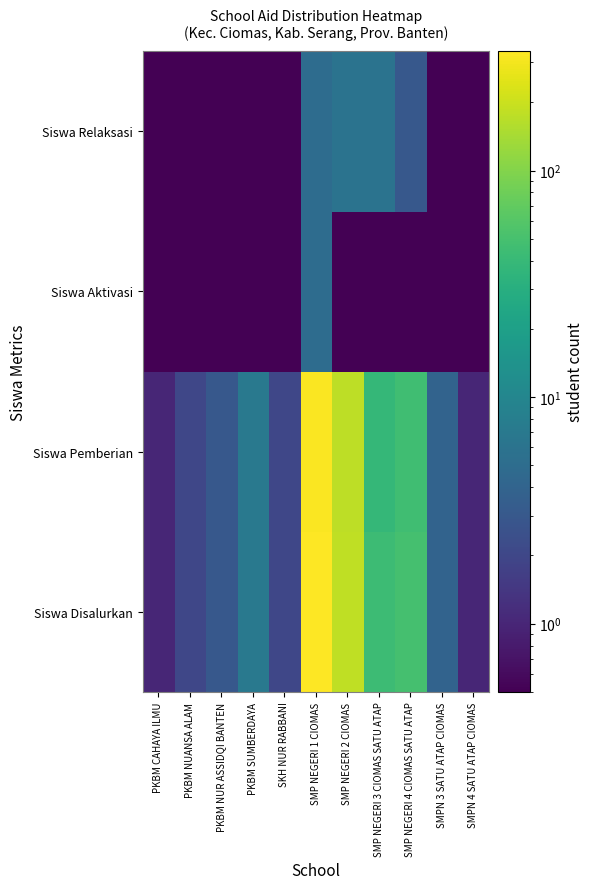

Reading left to right, what are all the values shown in this chart?

Siswa Disalurkan: PKBM CAHAYA ILMU=1.0	PKBM NUANSA ALAM=2.0	PKBM NUR ASSIDQI BANTEN=3.0	PKBM SUMBERDAYA=7.0	SKH NUR RABBANI=2.0	SMP NEGERI 1 CIOMAS=337.0	SMP NEGERI 2 CIOMAS=180.0	SMP NEGERI 3 CIOMAS SATU ATAP=44.0	SMP NEGERI 4 CIOMAS SATU ATAP=49.0	SMPN 3 SATU ATAP CIOMAS=4.0	SMPN 4 SATU ATAP CIOMAS=1.0
Siswa Pemberian: PKBM CAHAYA ILMU=1.0	PKBM NUANSA ALAM=2.0	PKBM NUR ASSIDQI BANTEN=3.0	PKBM SUMBERDAYA=7.0	SKH NUR RABBANI=2.0	SMP NEGERI 1 CIOMAS=327.0	SMP NEGERI 2 CIOMAS=174.0	SMP NEGERI 3 CIOMAS SATU ATAP=38.0	SMP NEGERI 4 CIOMAS SATU ATAP=46.0	SMPN 3 SATU ATAP CIOMAS=4.0	SMPN 4 SATU ATAP CIOMAS=1.0
Siswa Aktivasi: PKBM CAHAYA ILMU=0.1	PKBM NUANSA ALAM=0.1	PKBM NUR ASSIDQI BANTEN=0.1	PKBM SUMBERDAYA=0.1	SKH NUR RABBANI=0.1	SMP NEGERI 1 CIOMAS=5.0	SMP NEGERI 2 CIOMAS=0.1	SMP NEGERI 3 CIOMAS SATU ATAP=0.1	SMP NEGERI 4 CIOMAS SATU ATAP=0.1	SMPN 3 SATU ATAP CIOMAS=0.1	SMPN 4 SATU ATAP CIOMAS=0.1
Siswa Relaksasi: PKBM CAHAYA ILMU=0.1	PKBM NUANSA ALAM=0.1	PKBM NUR ASSIDQI BANTEN=0.1	PKBM SUMBERDAYA=0.1	SKH NUR RABBANI=0.1	SMP NEGERI 1 CIOMAS=5.0	SMP NEGERI 2 CIOMAS=6.0	SMP NEGERI 3 CIOMAS SATU ATAP=6.0	SMP NEGERI 4 CIOMAS SATU ATAP=3.0	SMPN 3 SATU ATAP CIOMAS=0.1	SMPN 4 SATU ATAP CIOMAS=0.1